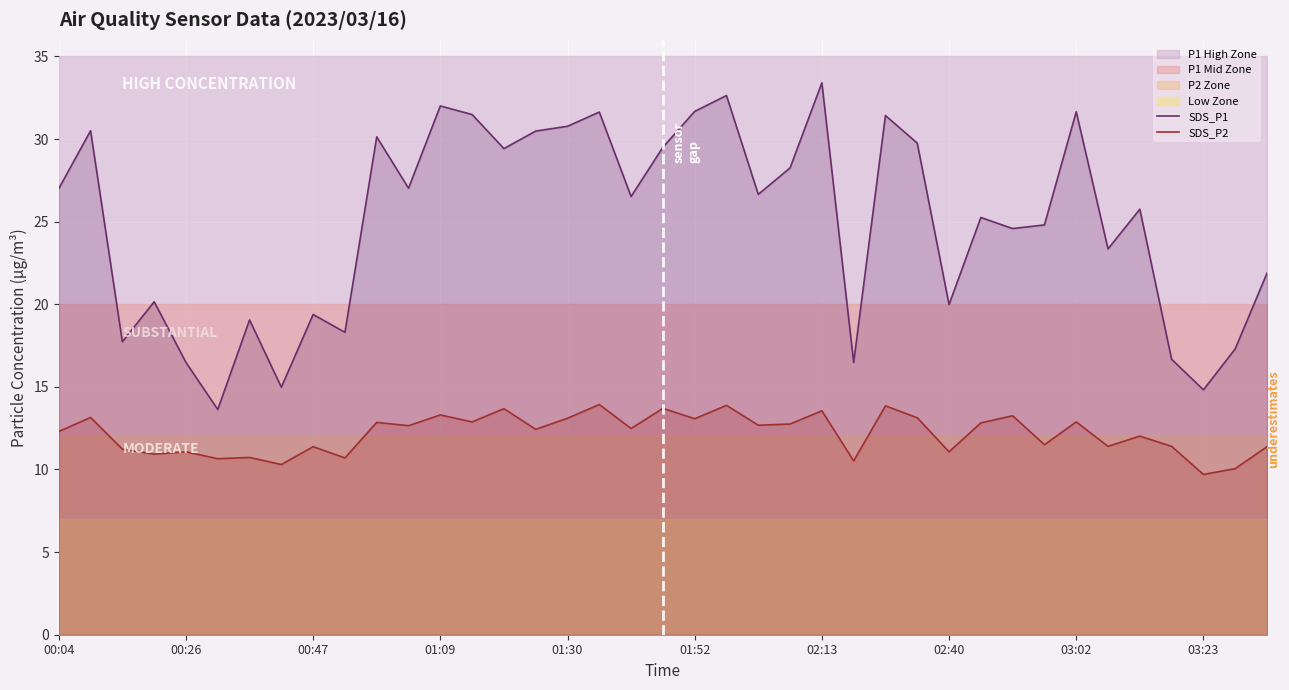

The SDS_P1 series shows 40.7 at 22. True or false?

False